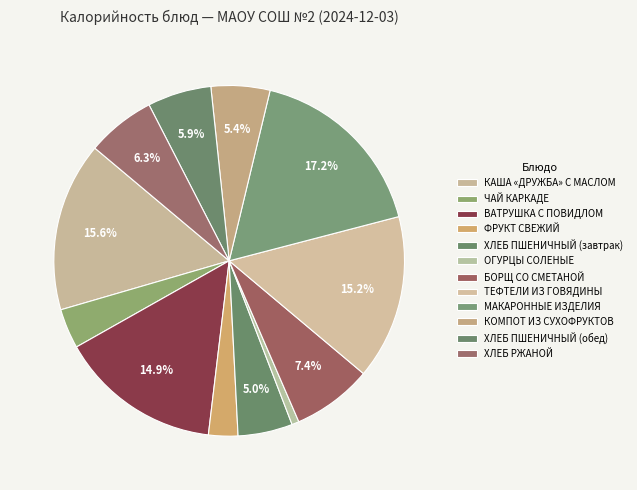

Count the number of slices in the pie.

12